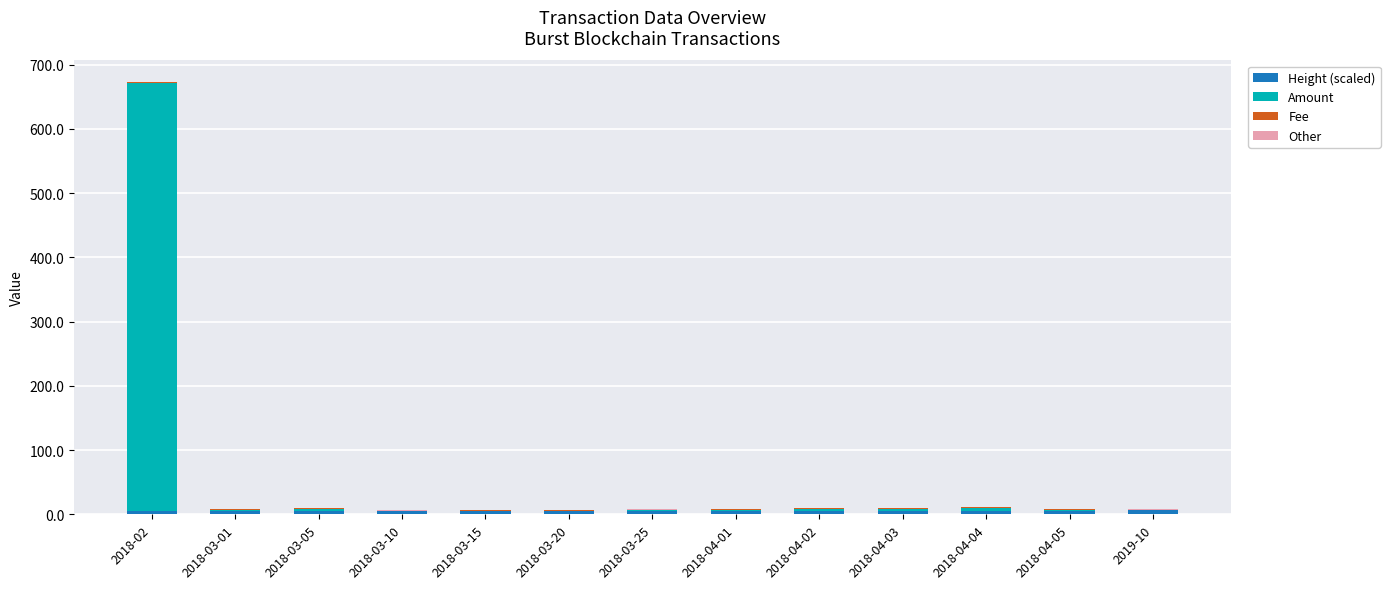

At which category is the sum across all series the highest?

2018-02